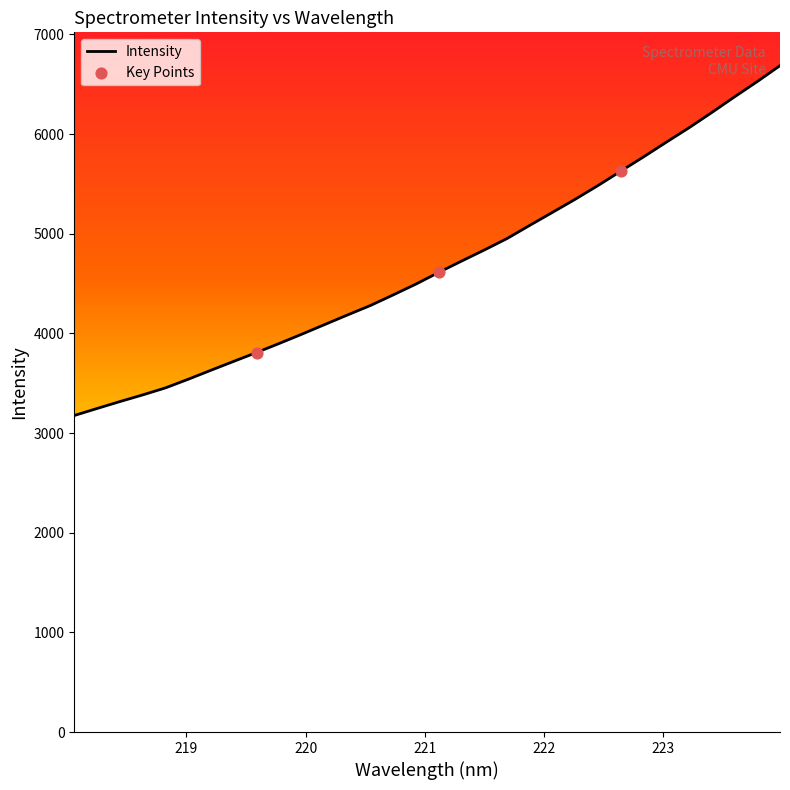

What is the greatest value displayed?

6686.4